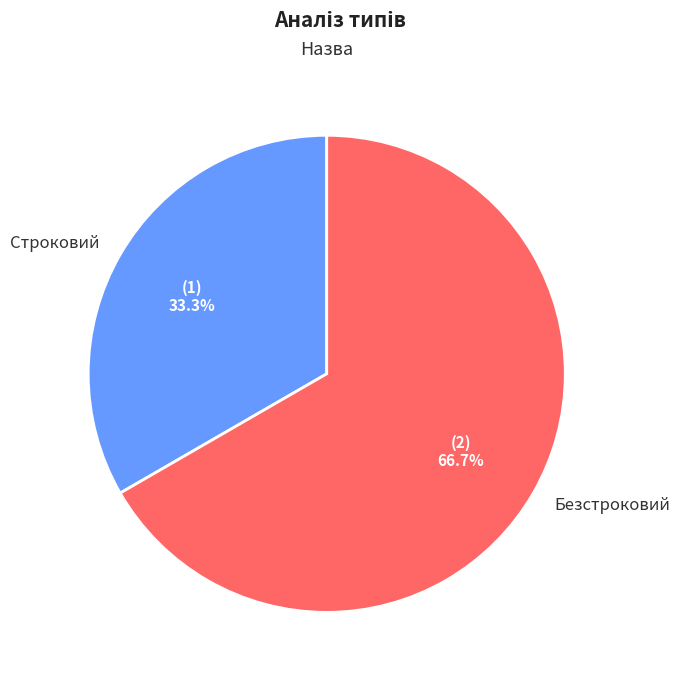

What is the ratio of the value at Безстроковий to the value at Строковий?

2.0